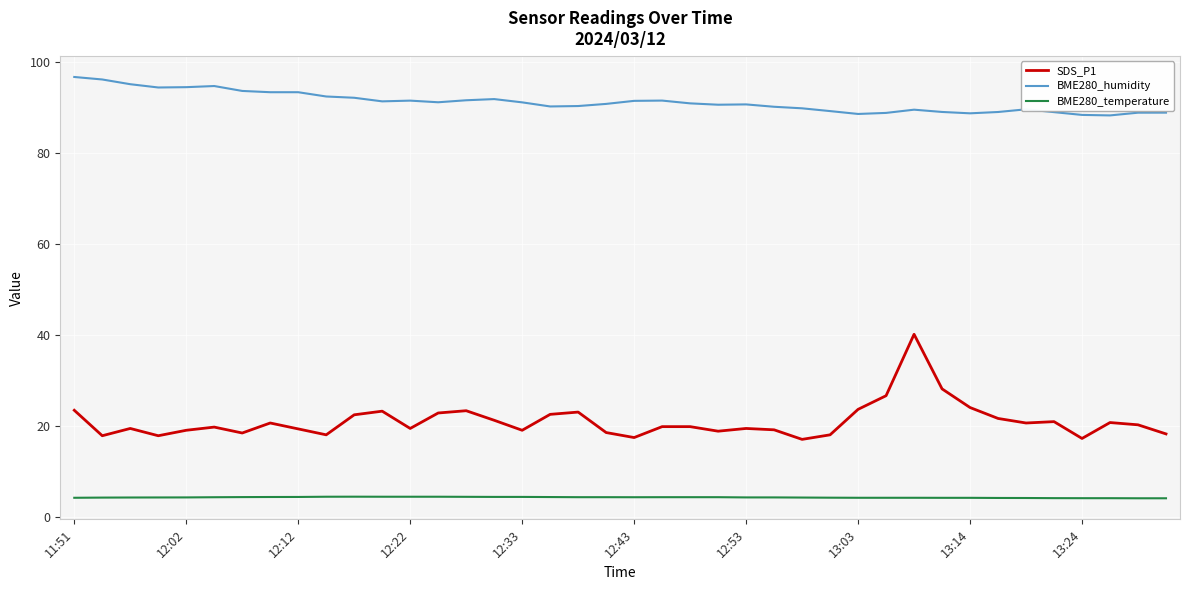

True or false: BME280_temperature and SDS_P1 cross at least once.

False